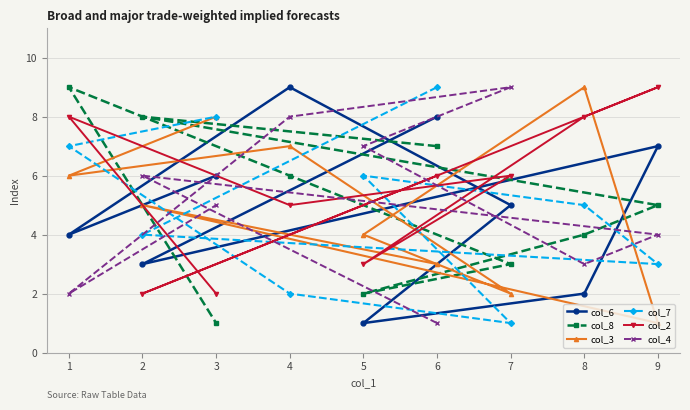

At how many categories does at least one series exceed 1?

9